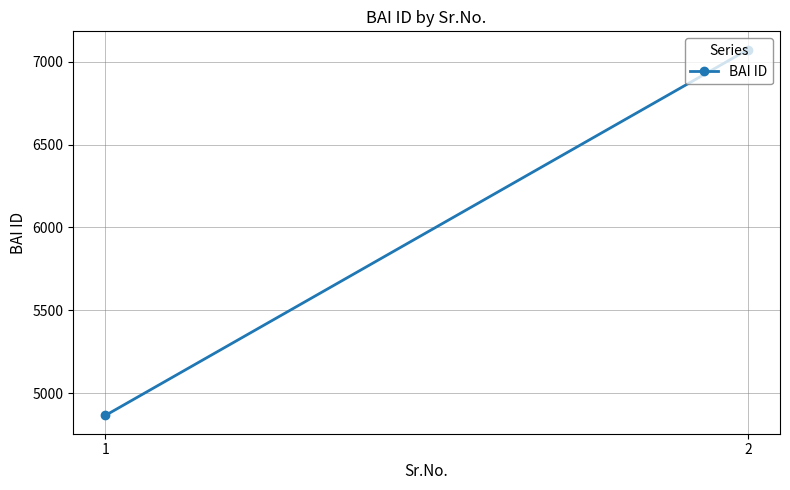

Between 2 and 1, which is larger?

2